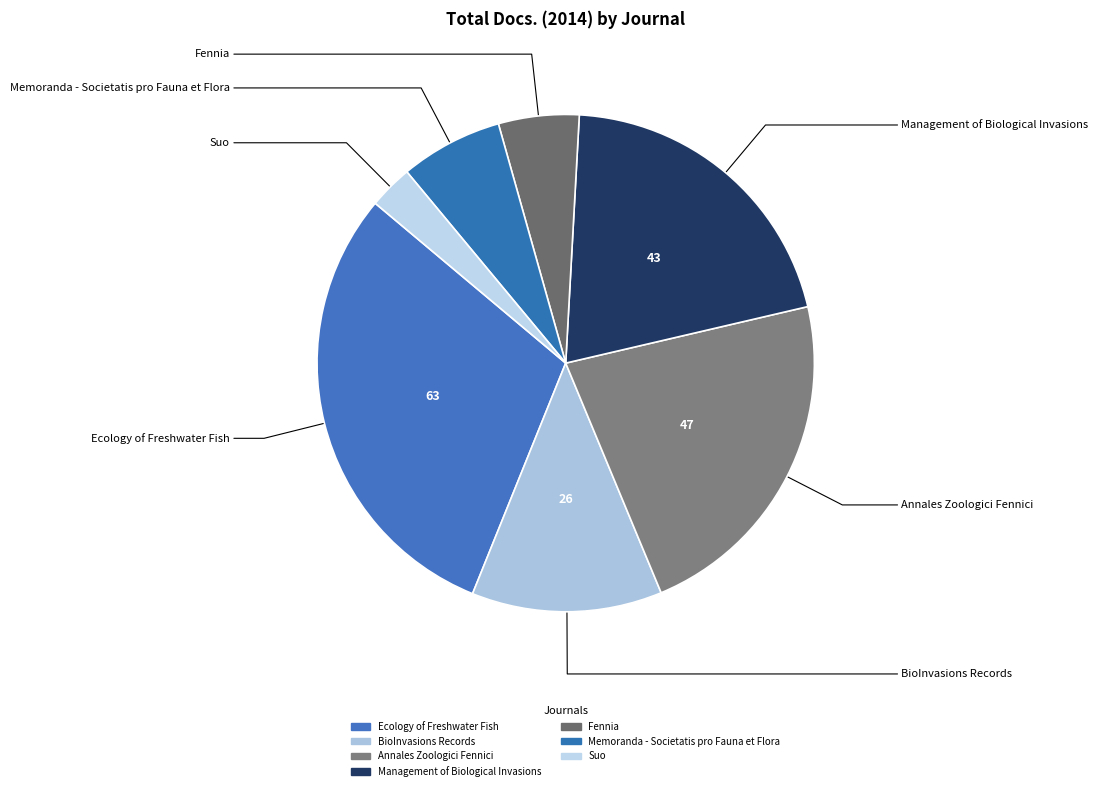

The Memoranda - Societatis pro Fauna et Flora slice represents 16% of the pie. True or false?

False